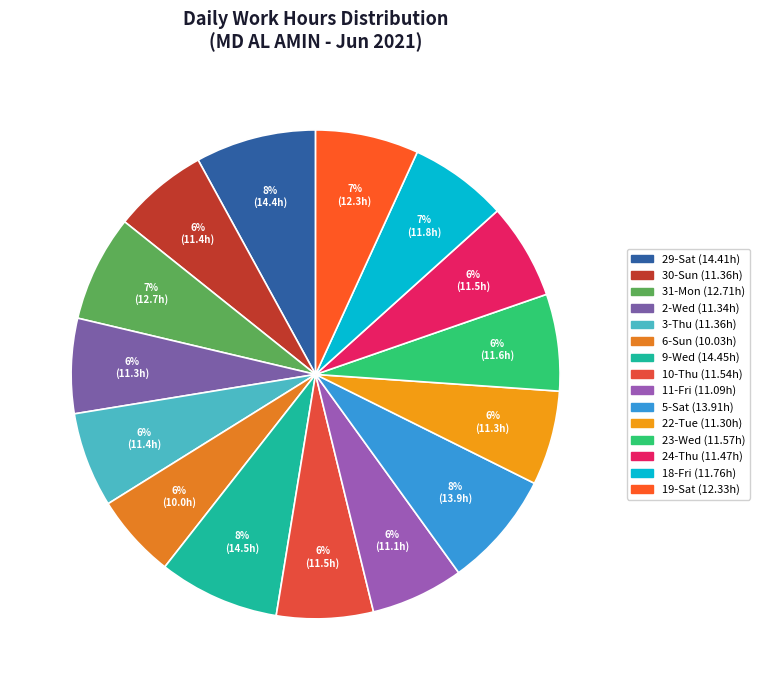

Does 18-Fri represent more than half of the total?

No